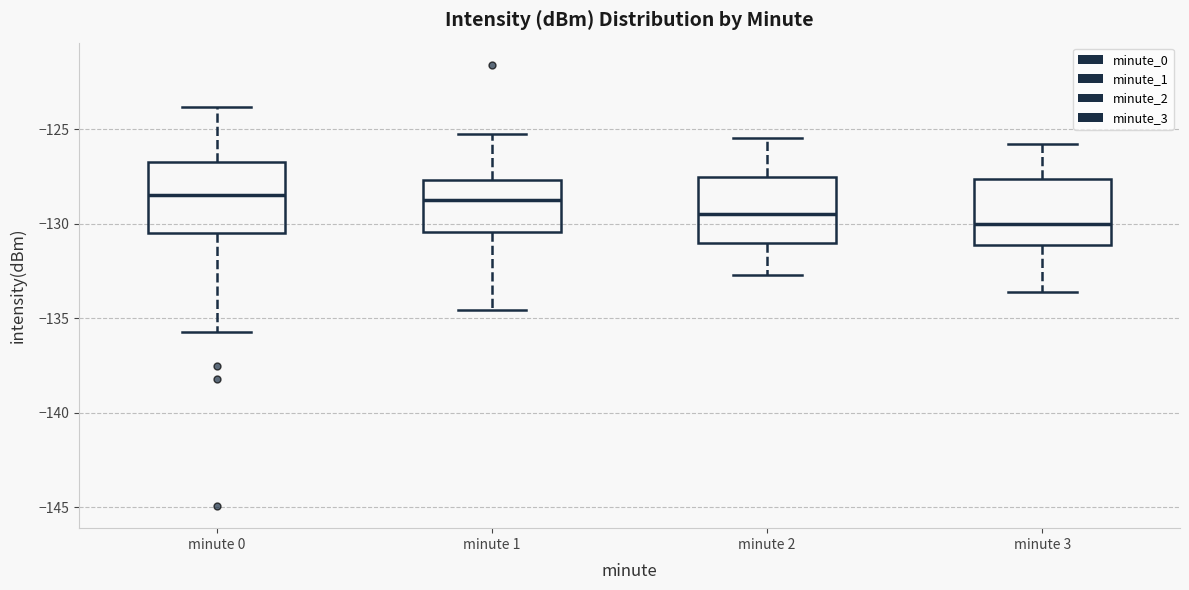

Reading left to right, read every box against the y-axis: the position of its median line, the range the box covers, and the ends of its whiskers. The values are not printed on the chart, so give them approximately, as read against the axis.

minute 0: median -128.5, box -130.5 to -126.5, whiskers -135.5 to -124.0
minute 1: median -129.0, box -130.5 to -127.5, whiskers -134.5 to -125.5
minute 2: median -129.5, box -131.0 to -127.5, whiskers -132.5 to -125.5
minute 3: median -130.0, box -131.0 to -127.5, whiskers -133.5 to -126.0